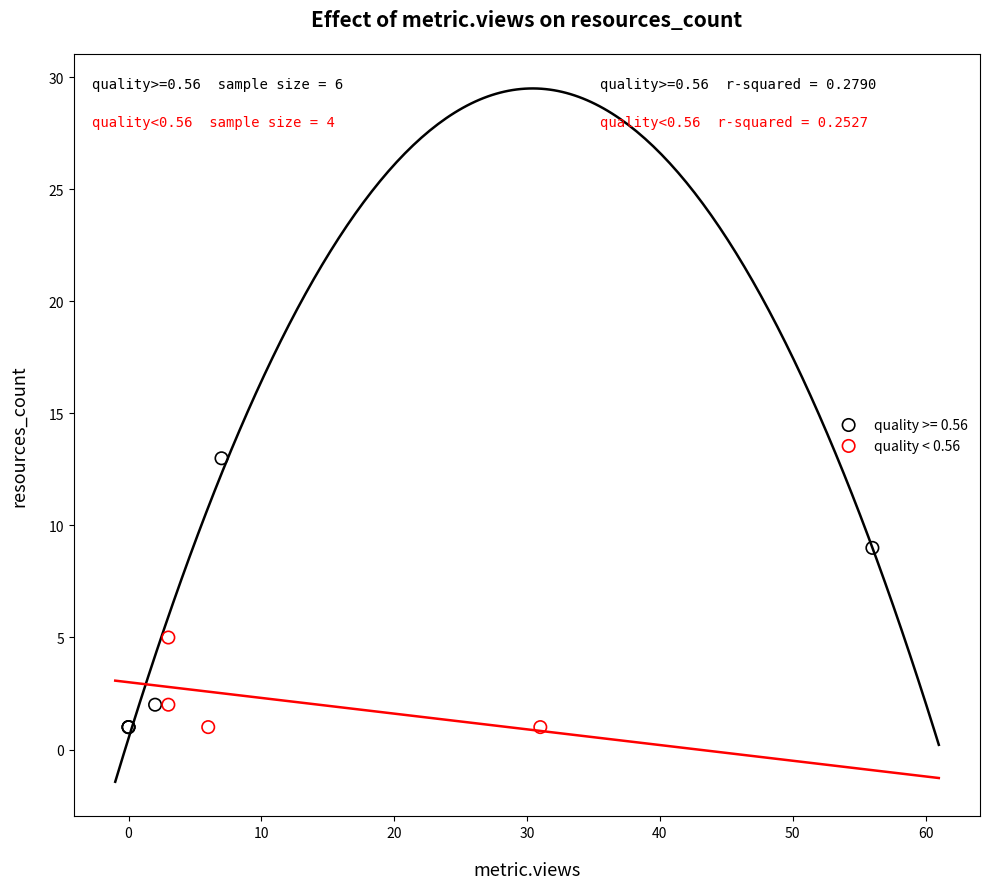

Which series reaches the maximum Y coordinate?

quality >= 0.56